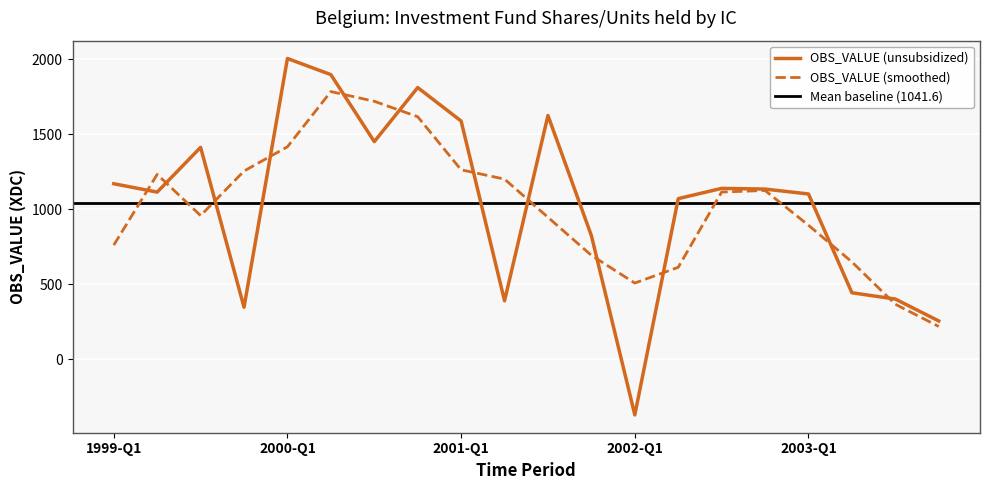

What is the ratio of the value at 2002-Q2 to the value at 1999-Q2?

1.0